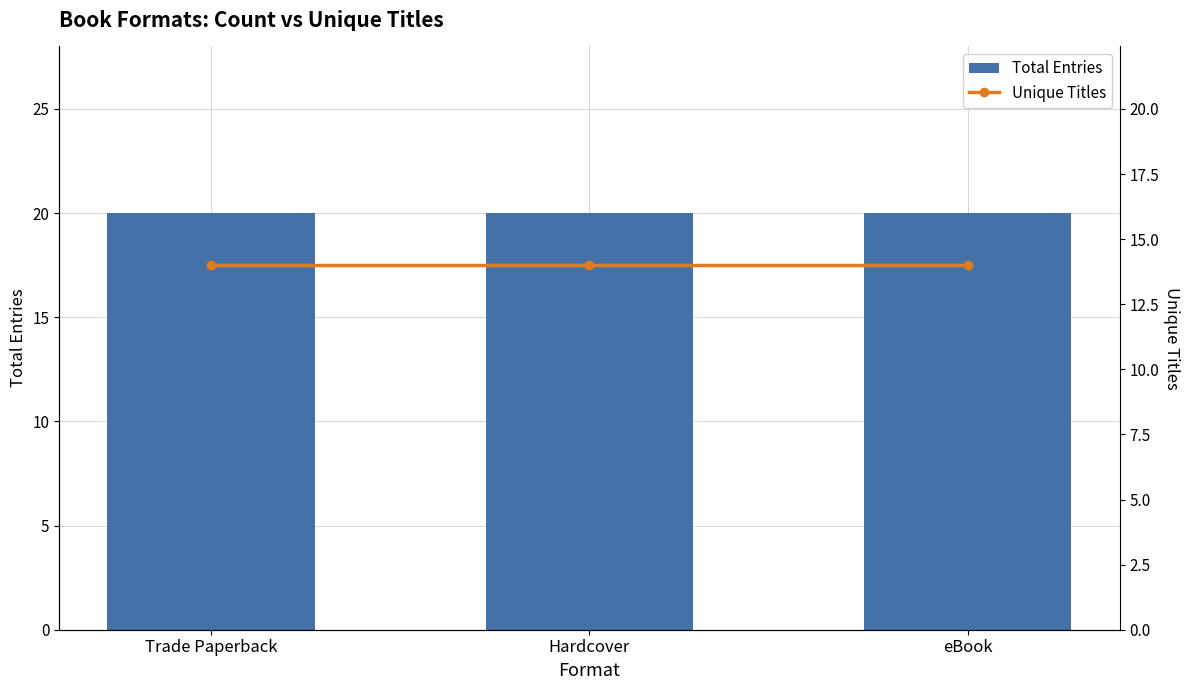

What is the sum of all Total Entries values?

60